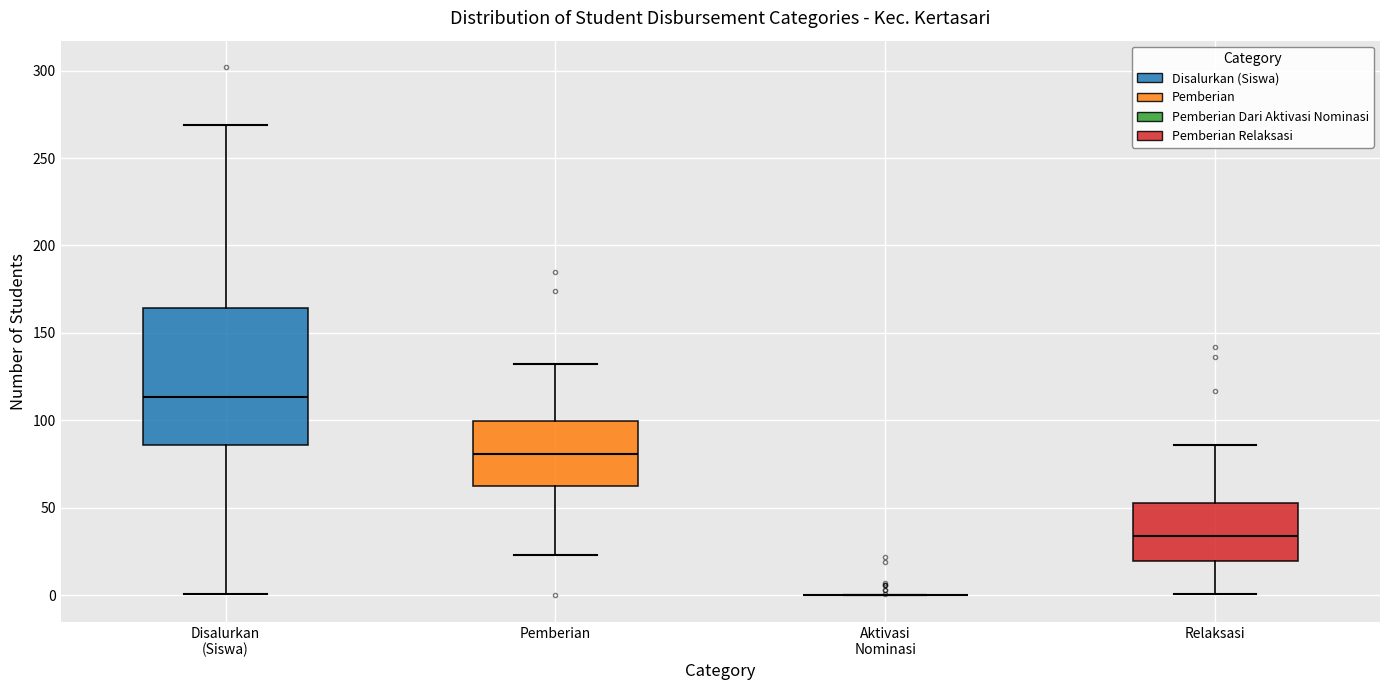

Reading left to right, transcribe this box plot: for each box, give where its median line is, the range the box spans, and where its two whiskers end, as read against the y-axis. The values are not printed on the chart, so give them approximately, as read against the axis.

Disalurkan (Siswa): median 115, box 85 to 165, whiskers 0 to 270
Pemberian: median 80, box 60 to 100, whiskers 25 to 130
Aktivasi Nominasi: box collapsed to a line at 0, whiskers 0 to 0
Relaksasi: median 35, box 20 to 55, whiskers 0 to 85